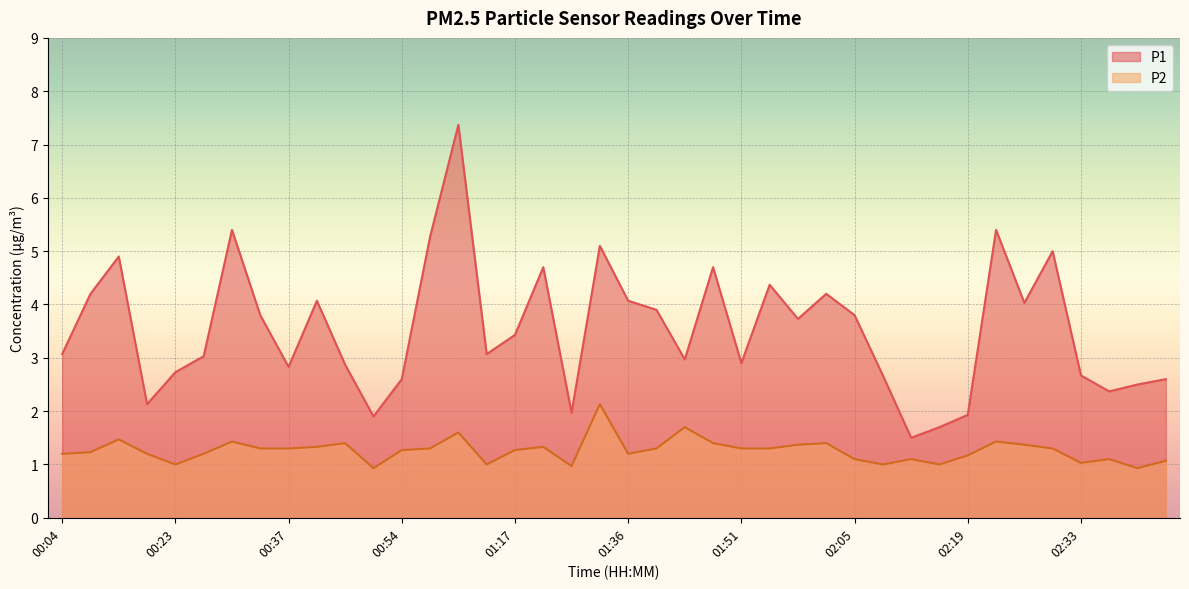

The P1 series shows 1.0 at 00:19. True or false?

False